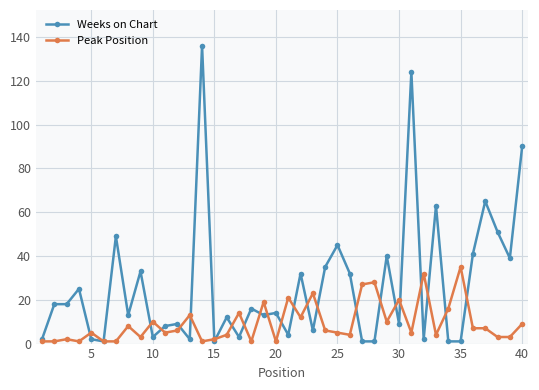

Which series has the widest spread of values?

Weeks on Chart